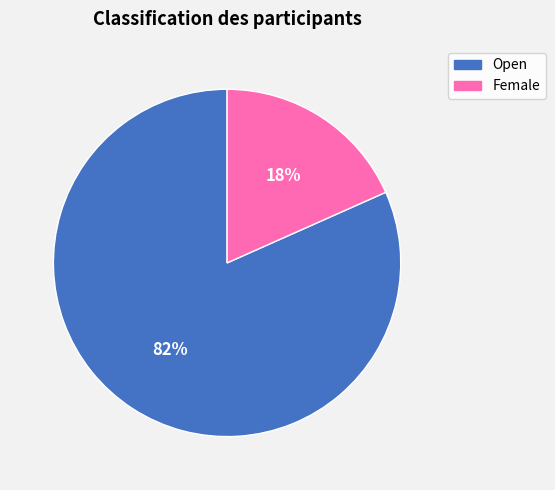

To the nearest percent, what is the average slice percentage?

50%